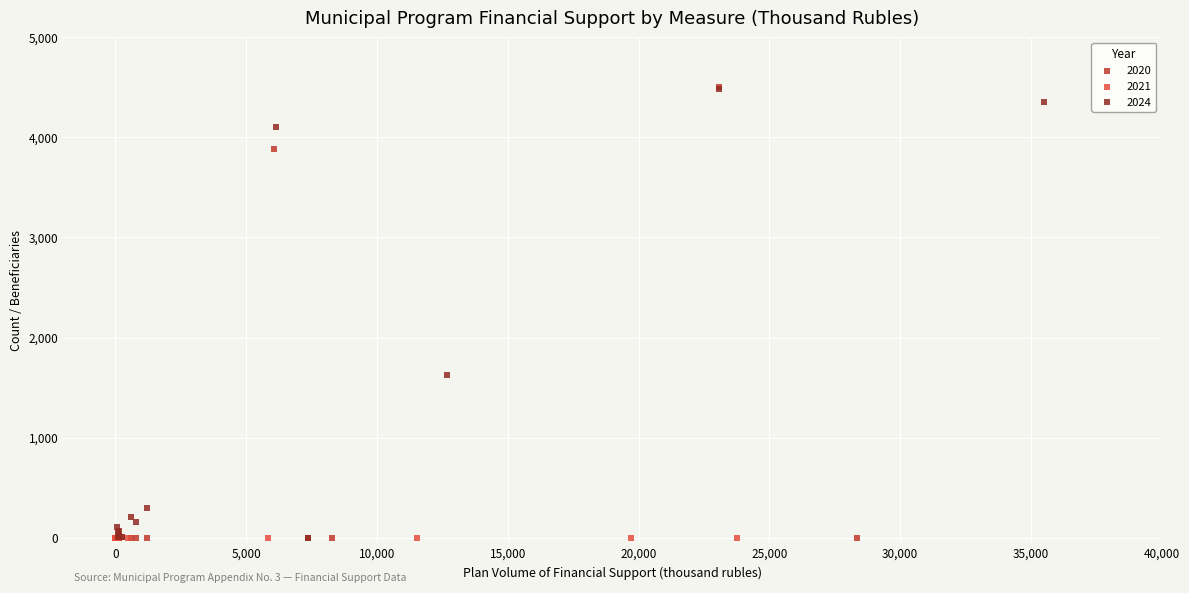

What are all the series names shown in the legend?

2020, 2021, 2024